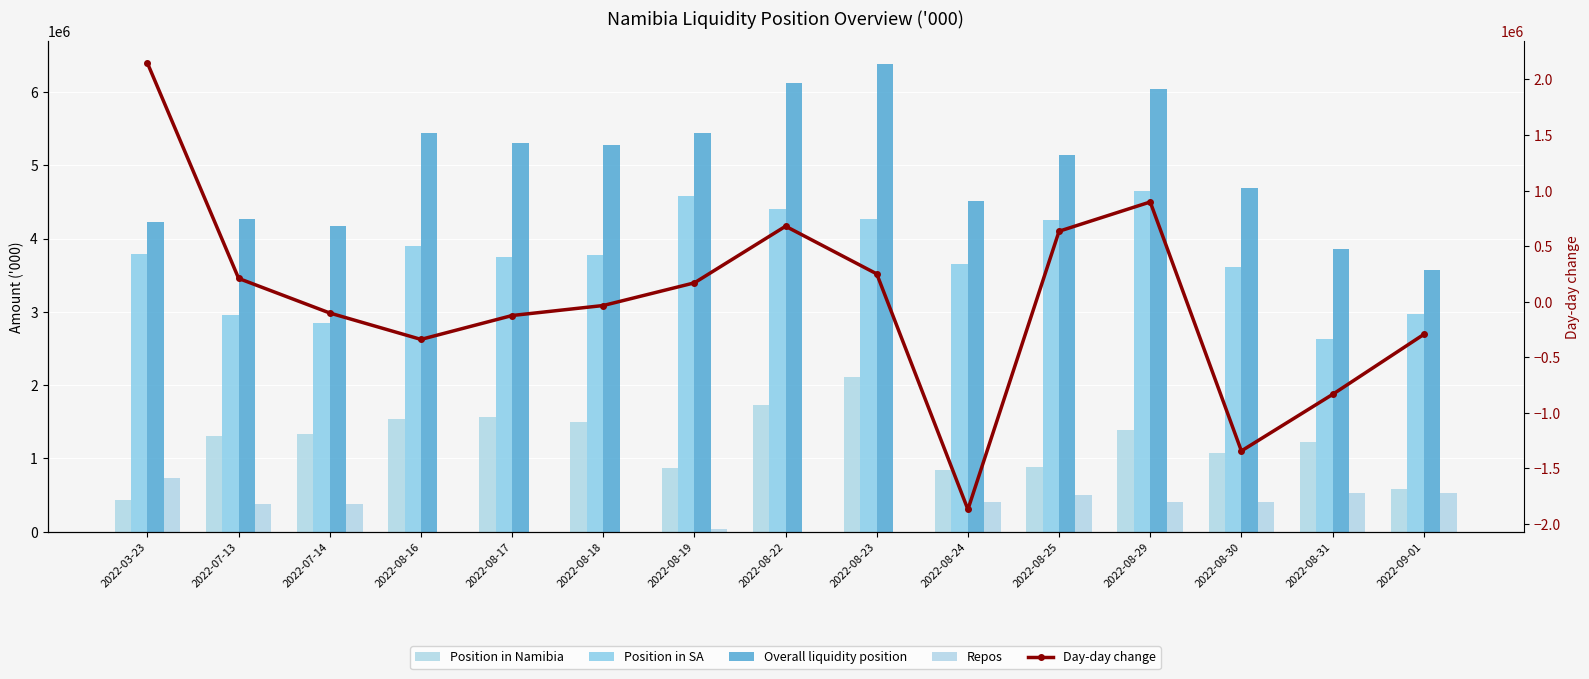

Rank the series by their maximum value, from lowest to highest.

Repos, Position in Namibia, Day-day change, Position in SA, Overall liquidity position